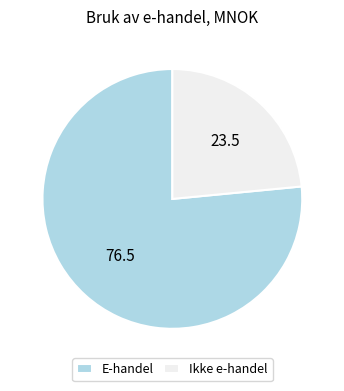

Rank the categories by value from highest to lowest.

E-handel, Ikke e-handel